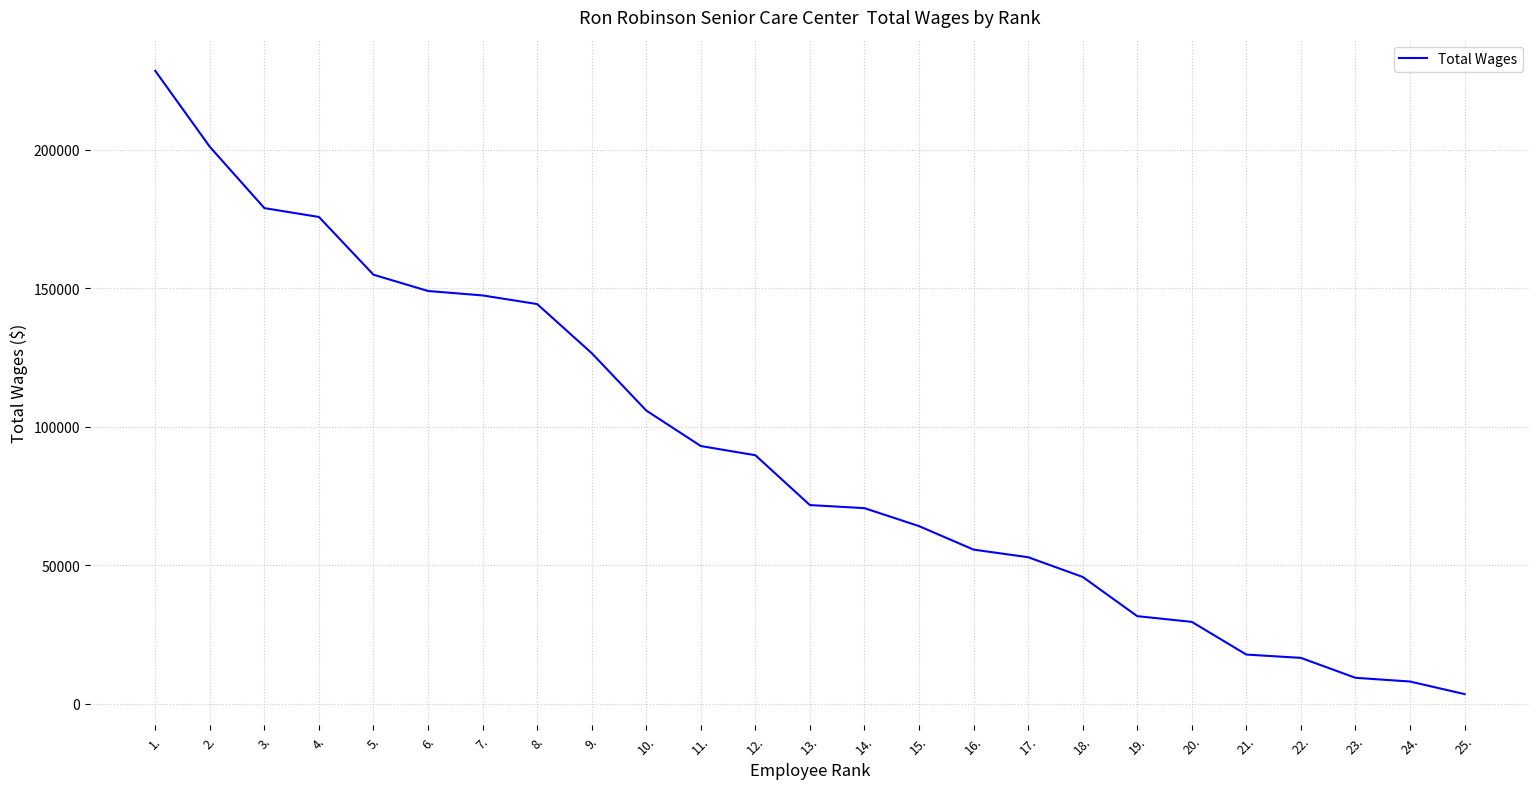

The value at 2. is 356096. True or false?

False